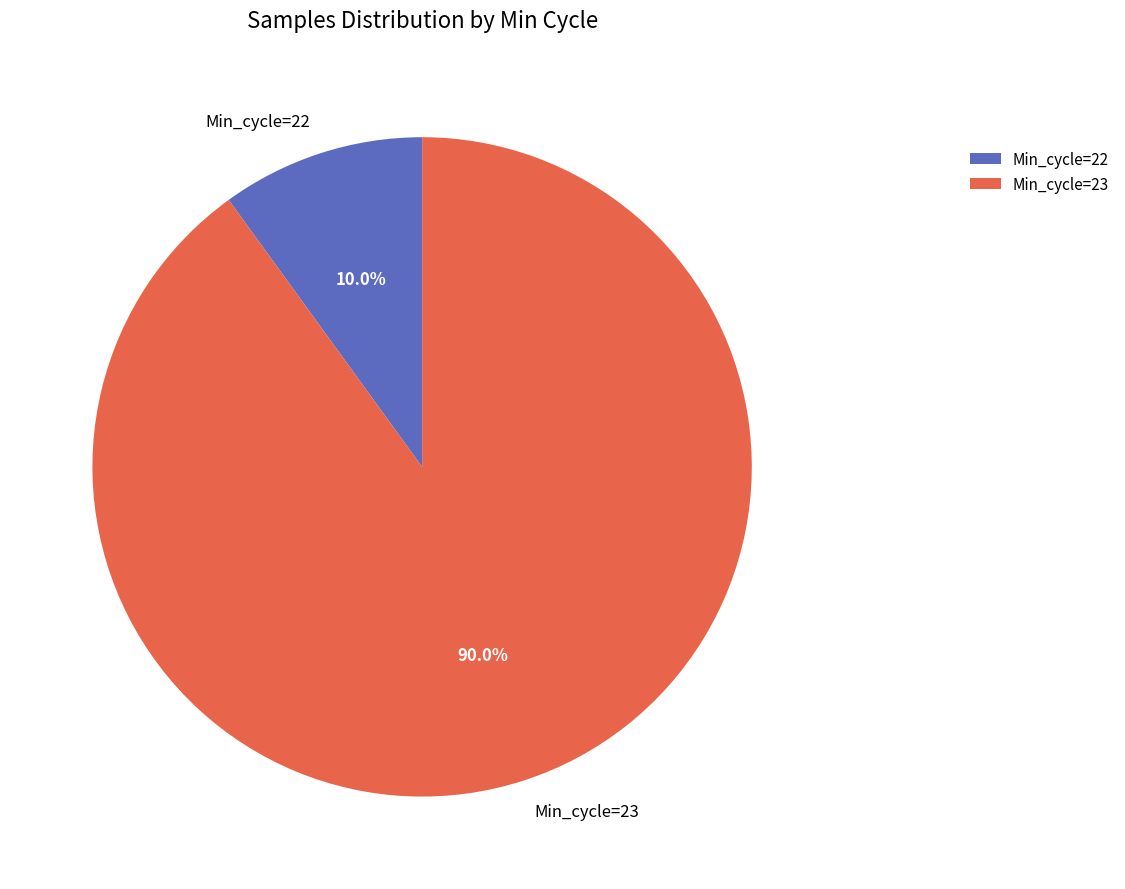

How many segments does this pie chart have?

2